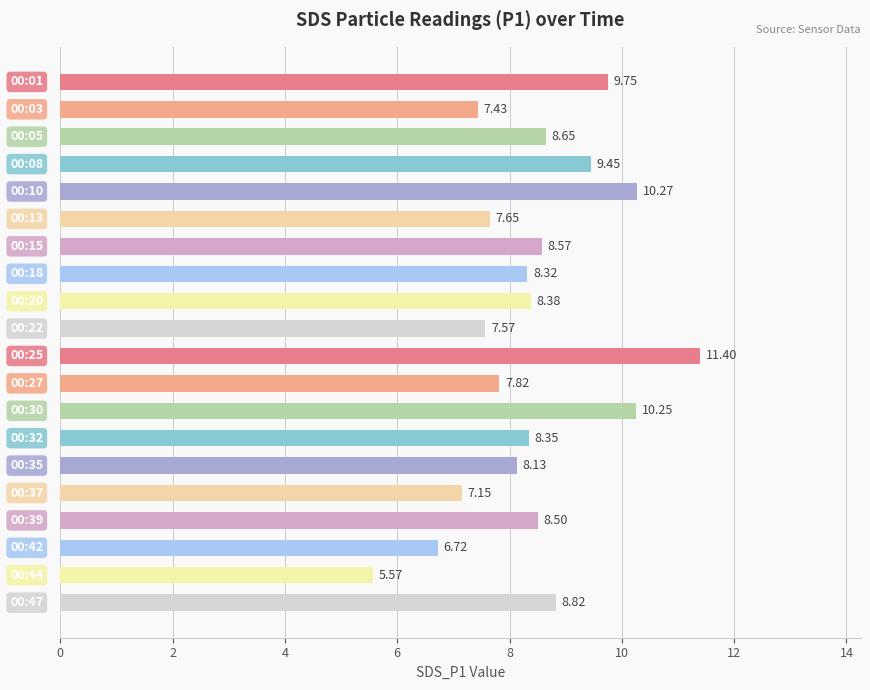

How many data points are less than 8?

7